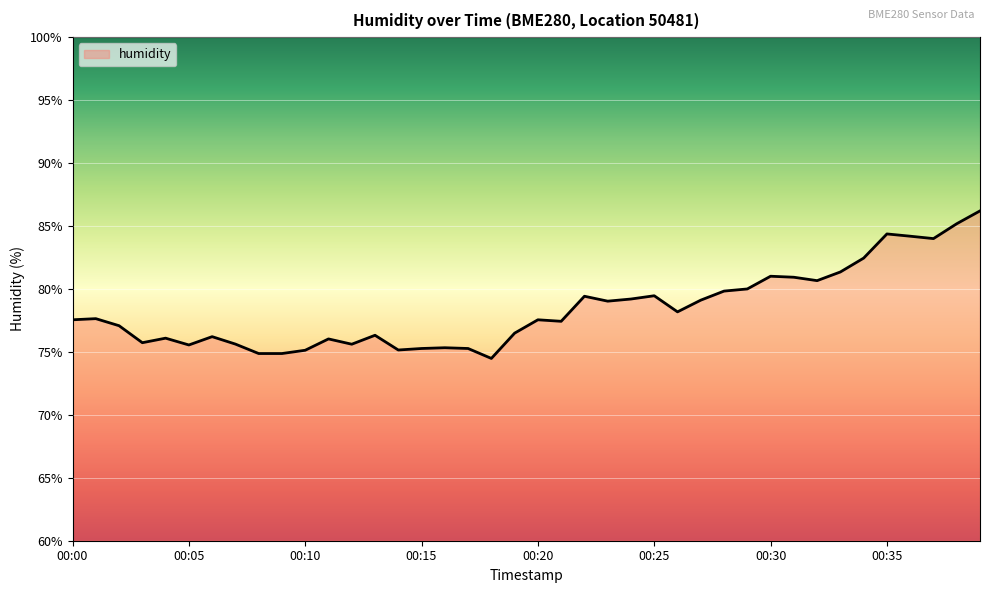

What is the minimum value shown in the chart?

74.5